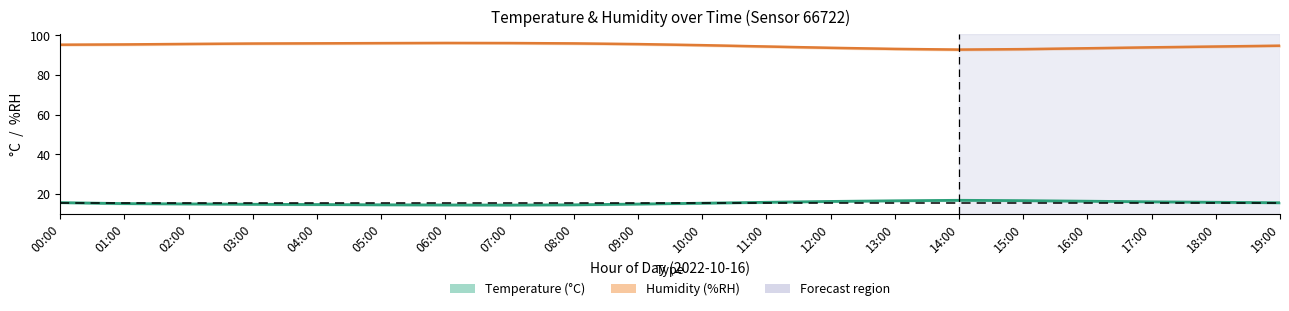

What is the total value across all series at 01:00?

110.5